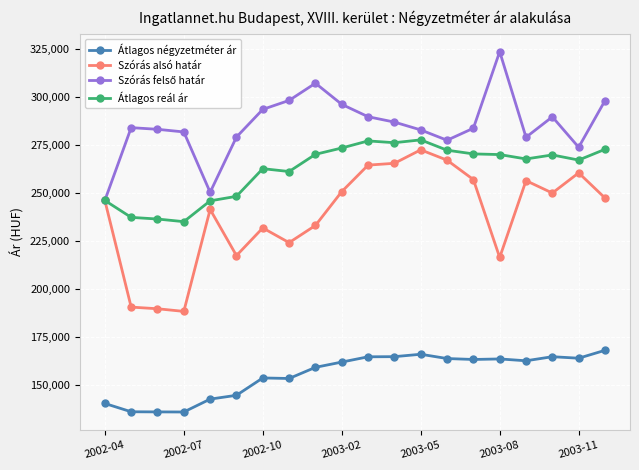

True or false: Átlagos reál ár and Átlagos négyzetméter ár intersect in this chart.

False